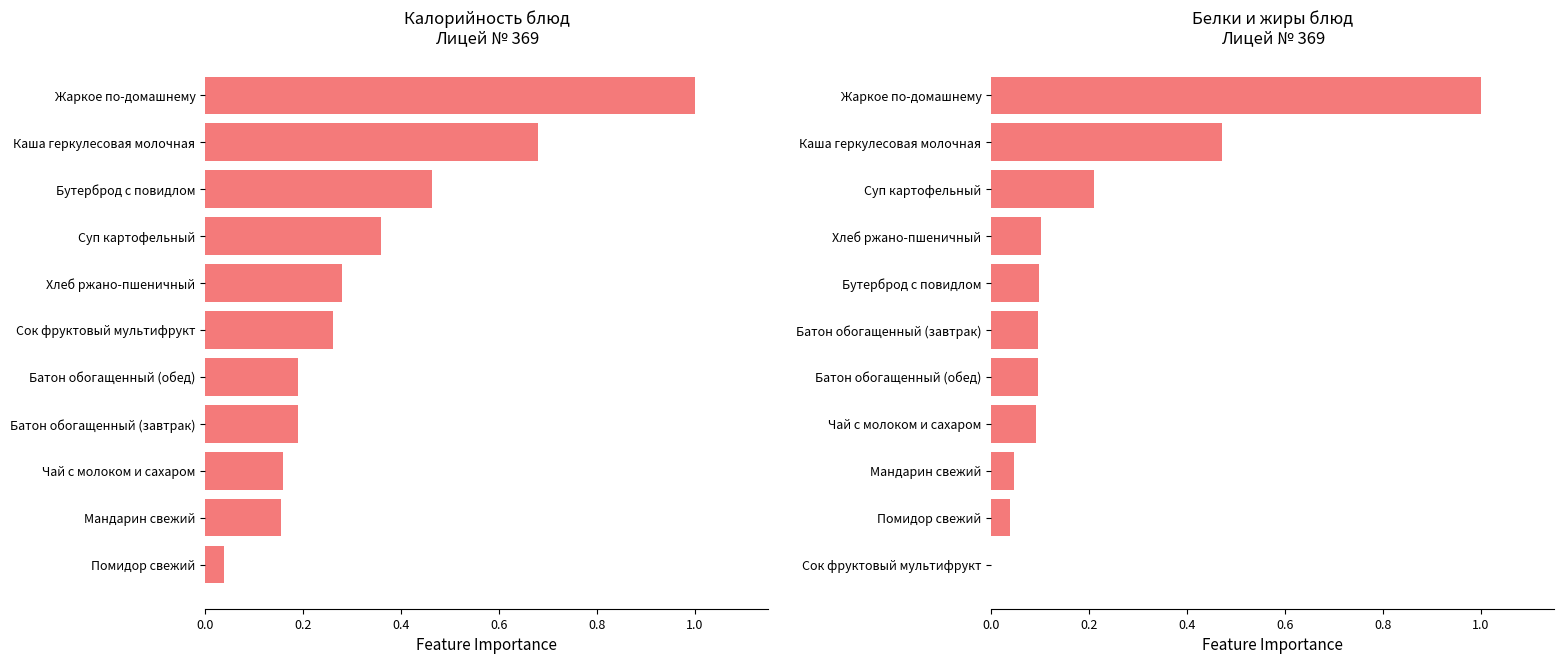

What is the maximum value for Белки?

1.0